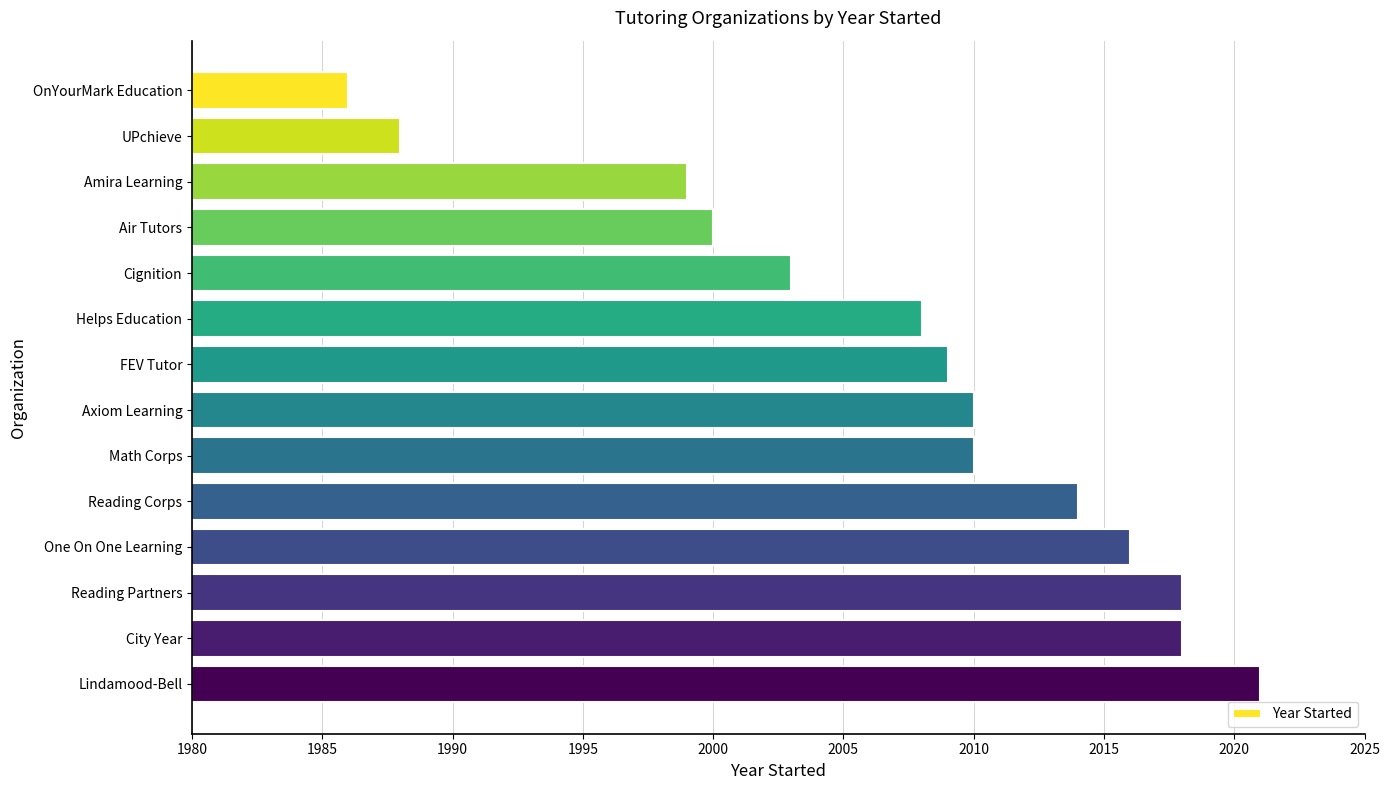

What is the change in value from UPchieve to Reading Corps?

+26